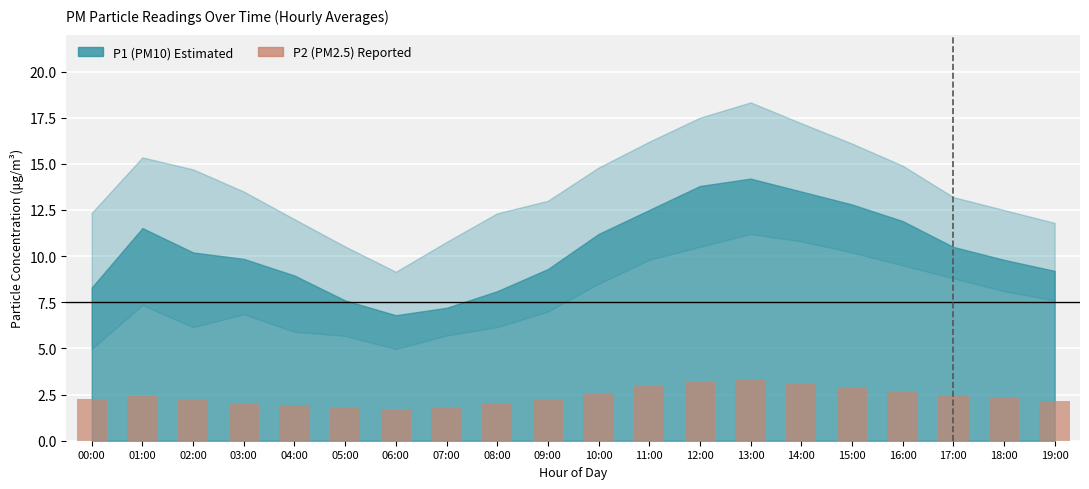

How many bars are there in total?

20